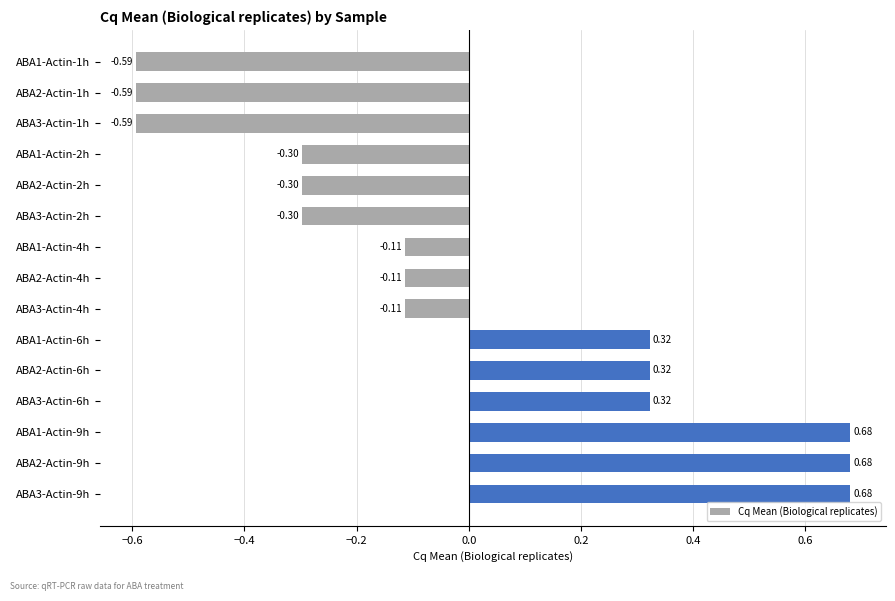

What is the change in value from ABA2-Actin-2h to ABA1-Actin-9h?

+1.0